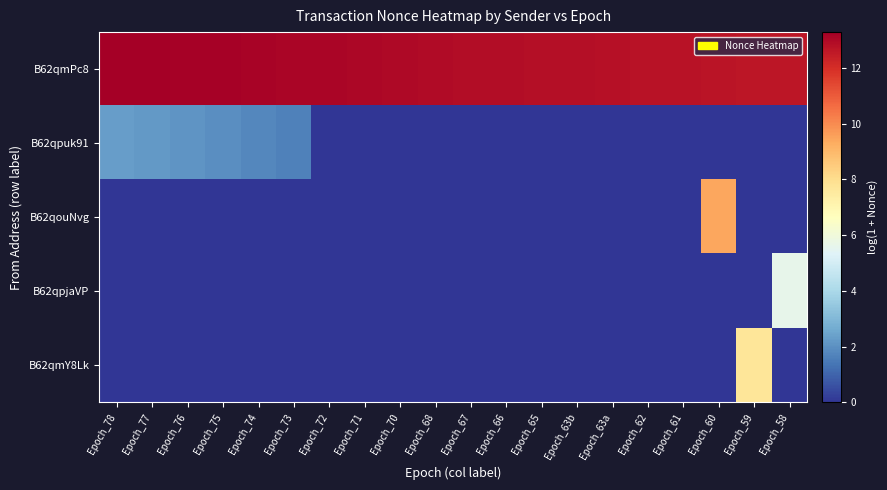

Rank the series by their maximum value, from lowest to highest.

B62qpuk91, B62qpjaVP, B62qmY8Lk, B62qouNvg, B62qmPc8